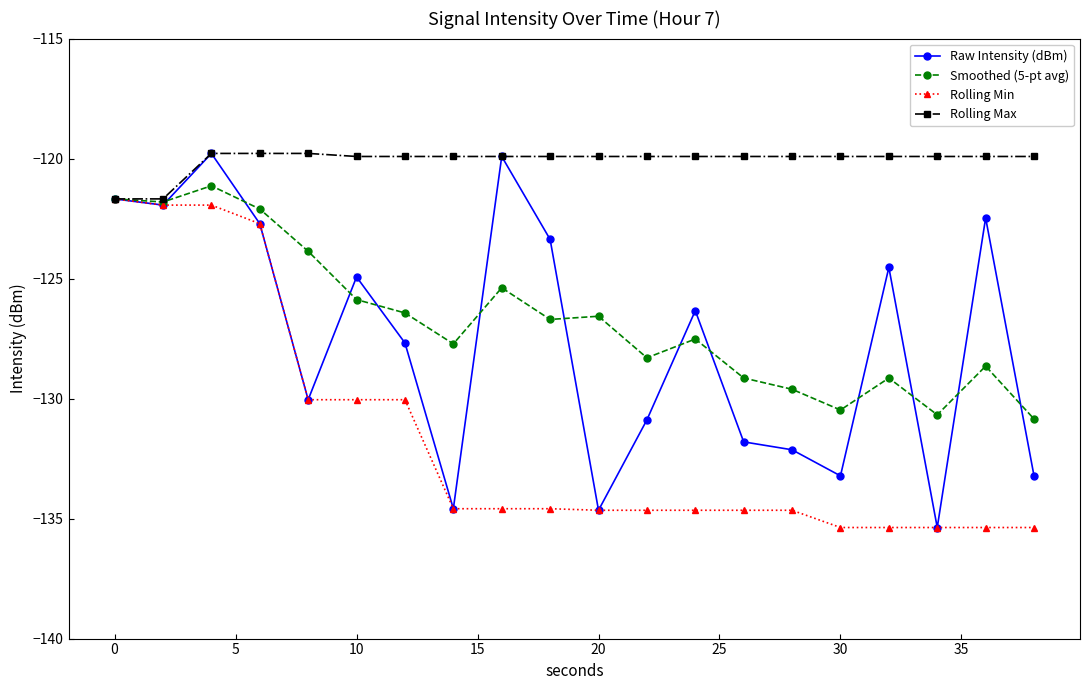

Does the chart have visible grid lines?

No